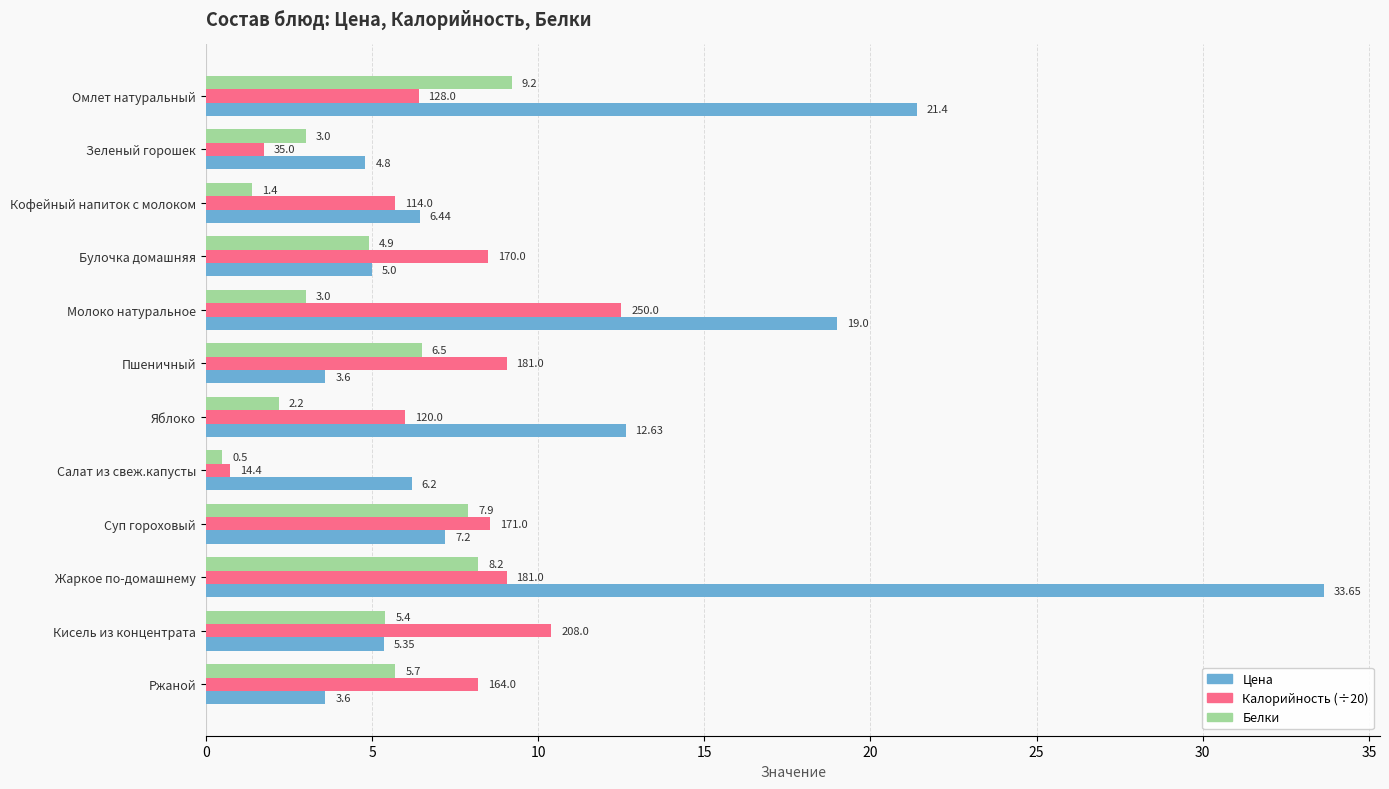

Rank the series by their maximum value, from lowest to highest.

Белки, Калорийность (÷20), Цена